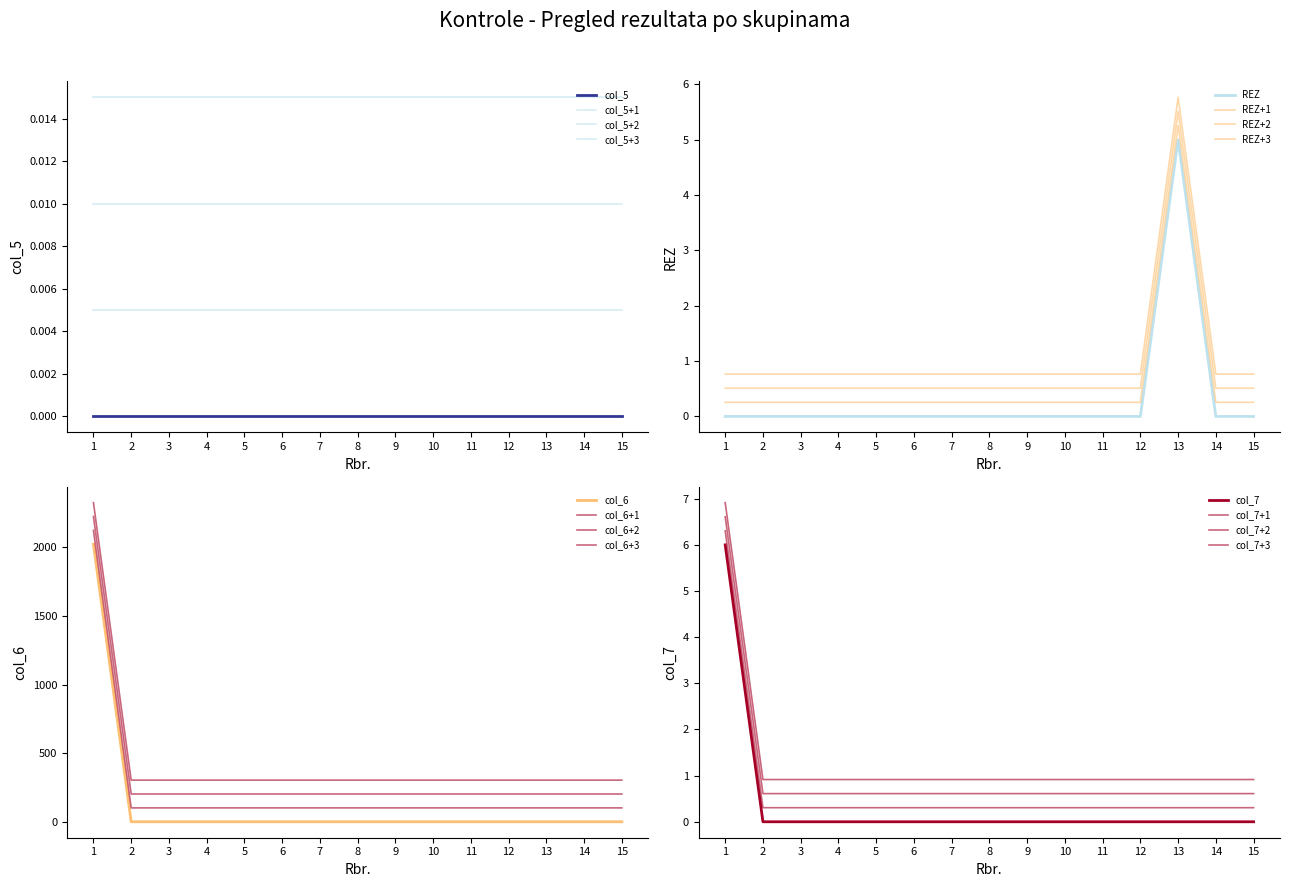

What is the maximum value shown in the chart?

2124.2